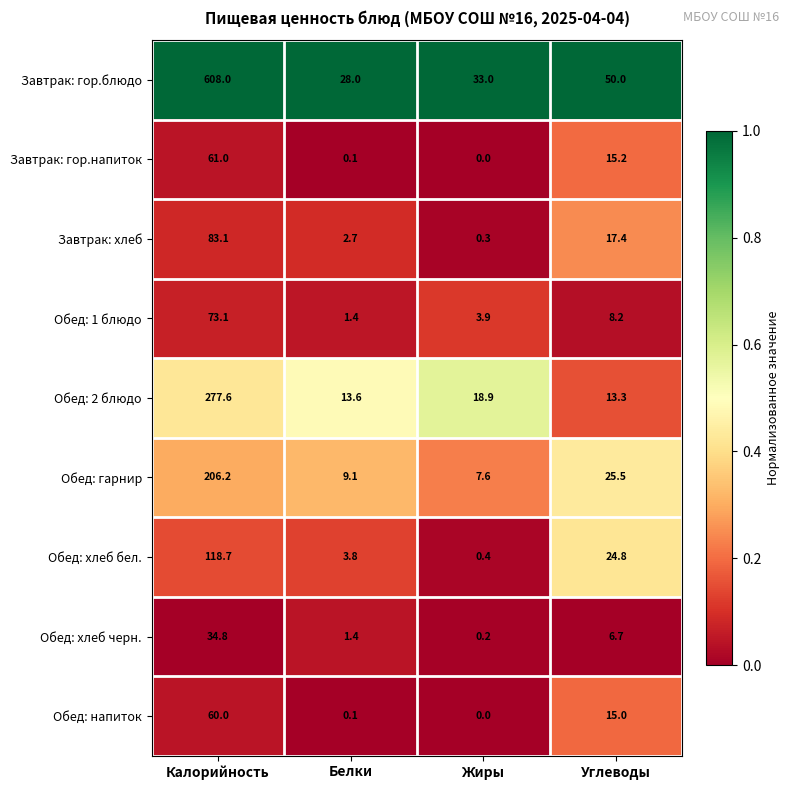

Which series has the largest range (max minus min)?

Завтрак: гор.блюдо